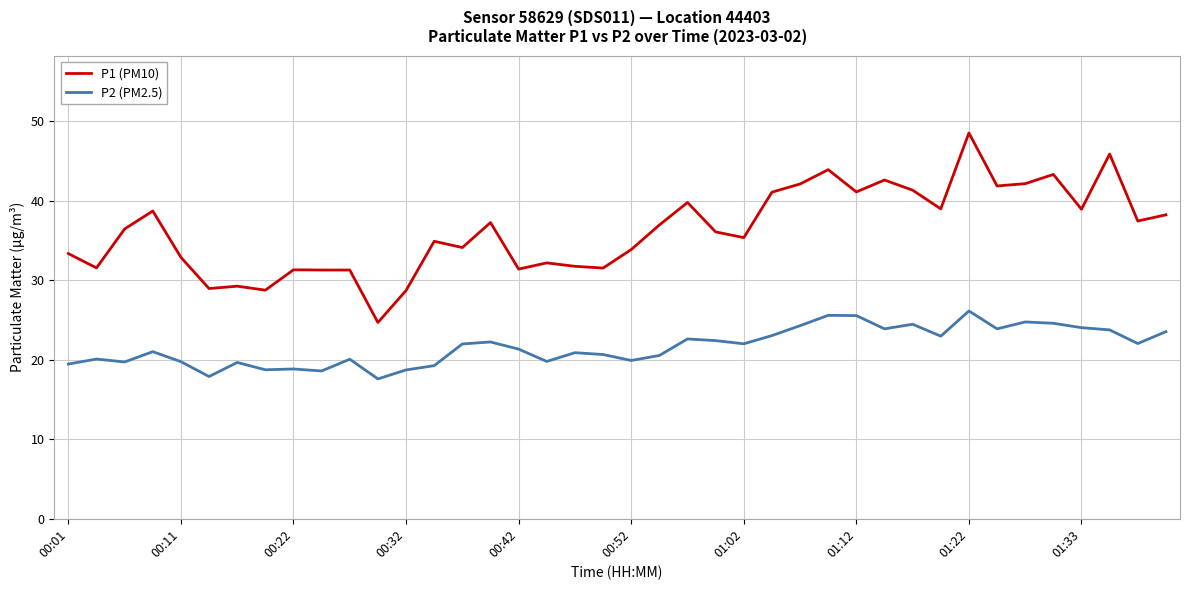

What is the average value of the P2 (PM2.5) series?

21.7